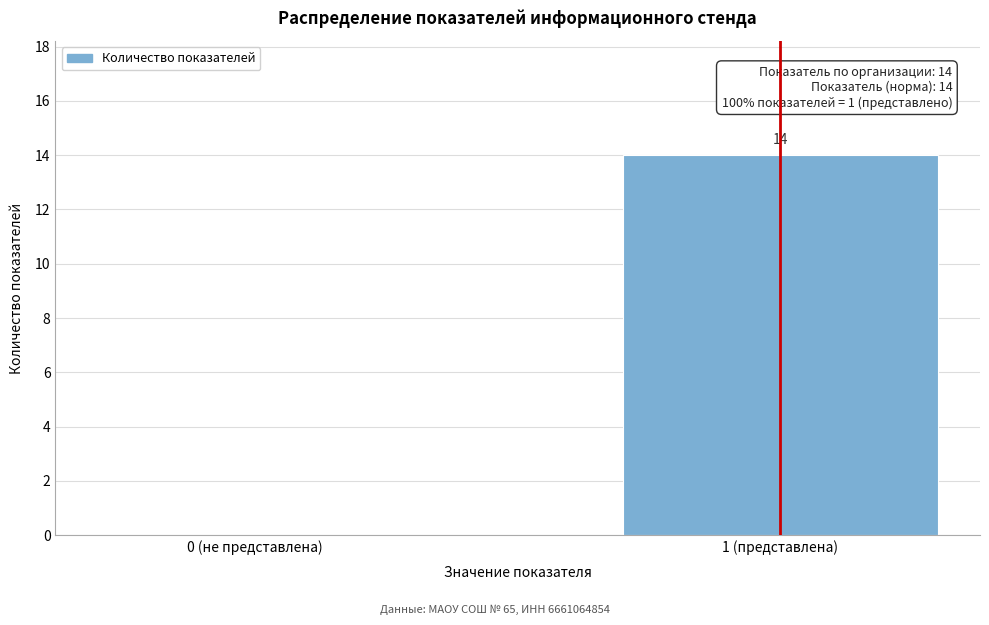

Reading left to right, list all the values displayed in this chart.

0 (не представлена)=0	1 (представлена)=14